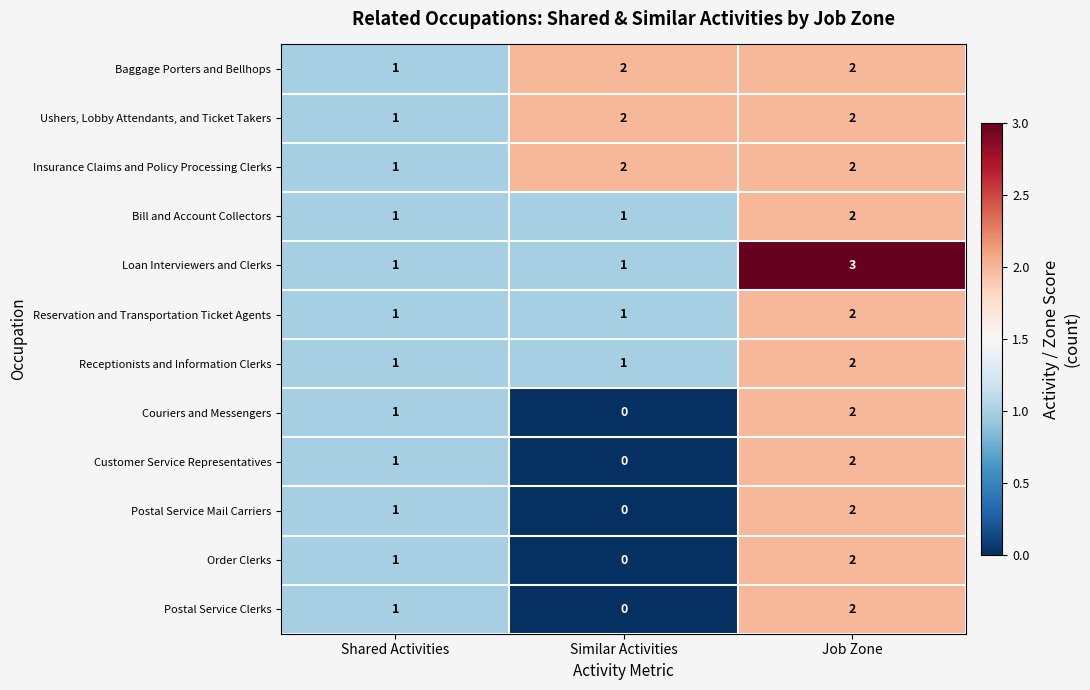

List the labels in order of Postal Service Clerks value, largest first.

Job Zone, Shared Activities, Similar Activities